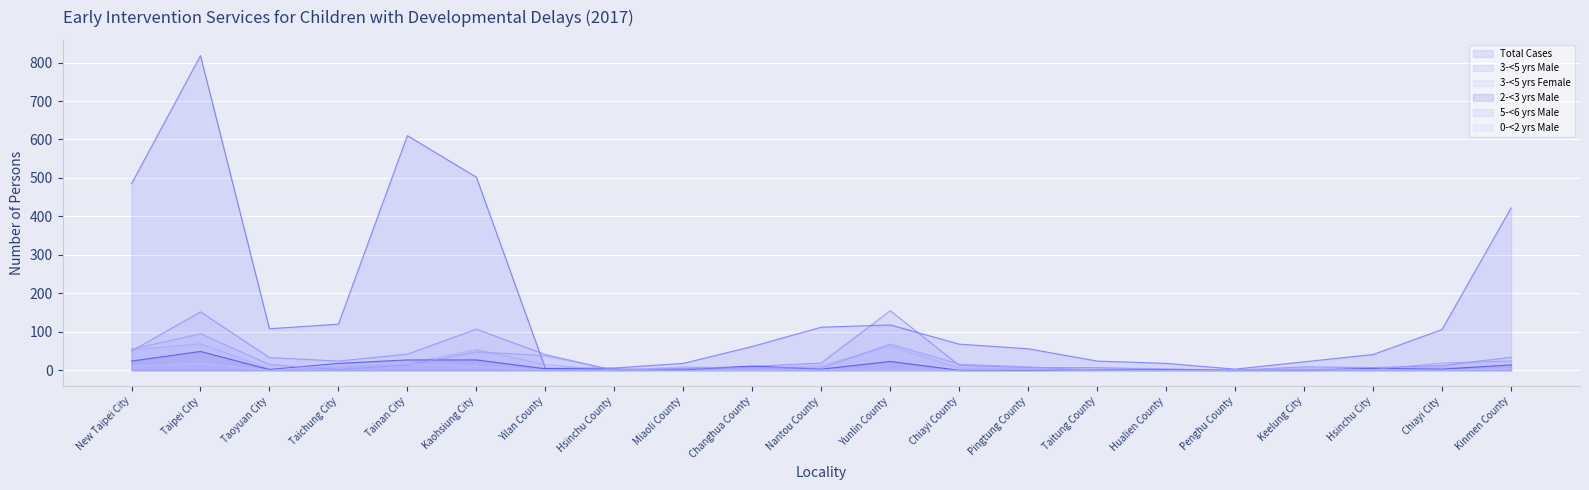

Reading left to right, what are all the values shown in this chart?

Total Cases: 485	818	108	120	610	502	5	6	18	62	112	118	68	56	24	18	3	22	41	106	422
3-<5 yrs Male: 50	152	33	24	42	107	41	0	5	10	19	155	13	7	7	3	0	9	7	12	34
3-<5 yrs Female: 53	69	4	7	18	54	15	0	9	5	12	63	6	4	2	4	0	1	6	8	8
2-<3 yrs Male: 24	49	2	18	27	27	4	3	1	11	3	23	0	0	2	2	0	0	5	3	14
5-<6 yrs Male: 55	95	15	2	14	48	38	0	5	7	6	68	16	9	0	0	0	3	2	19	24
0-<2 yrs Male: 10	18	0	14	17	10	1	1	0	0	1	0	0	1	1	0	0	0	2	0	4